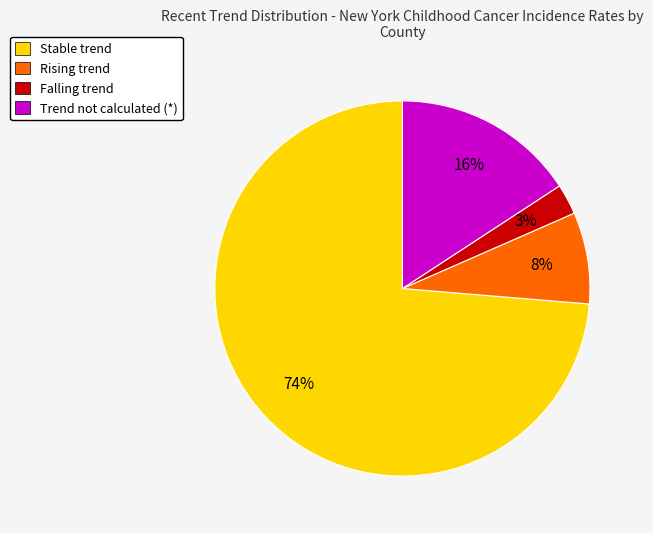

Is there a majority slice in this chart?

Yes